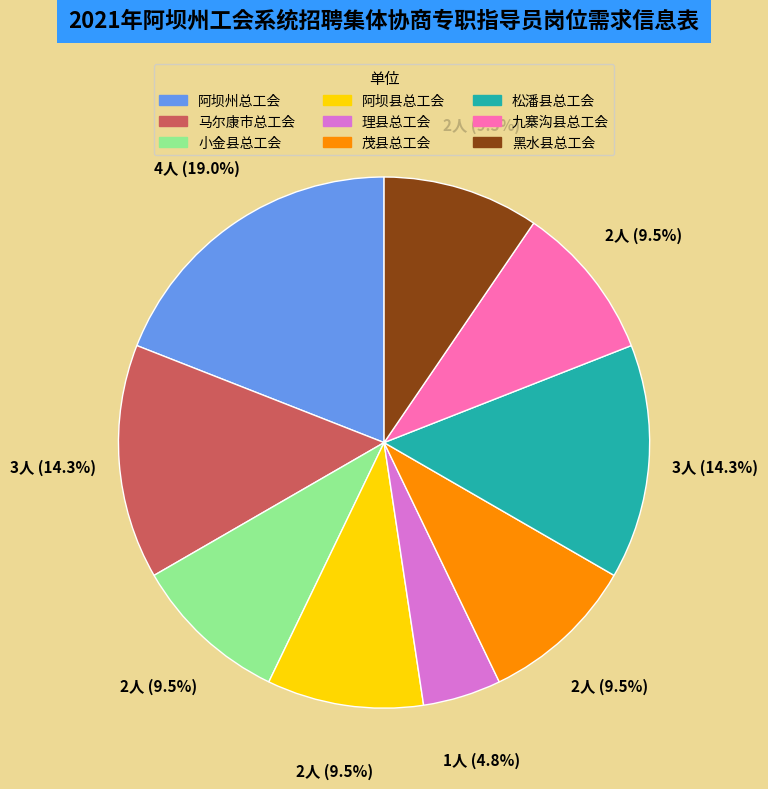

Do 阿坝县总工会 and 黑水县总工会 together represent more than half of the pie?

No